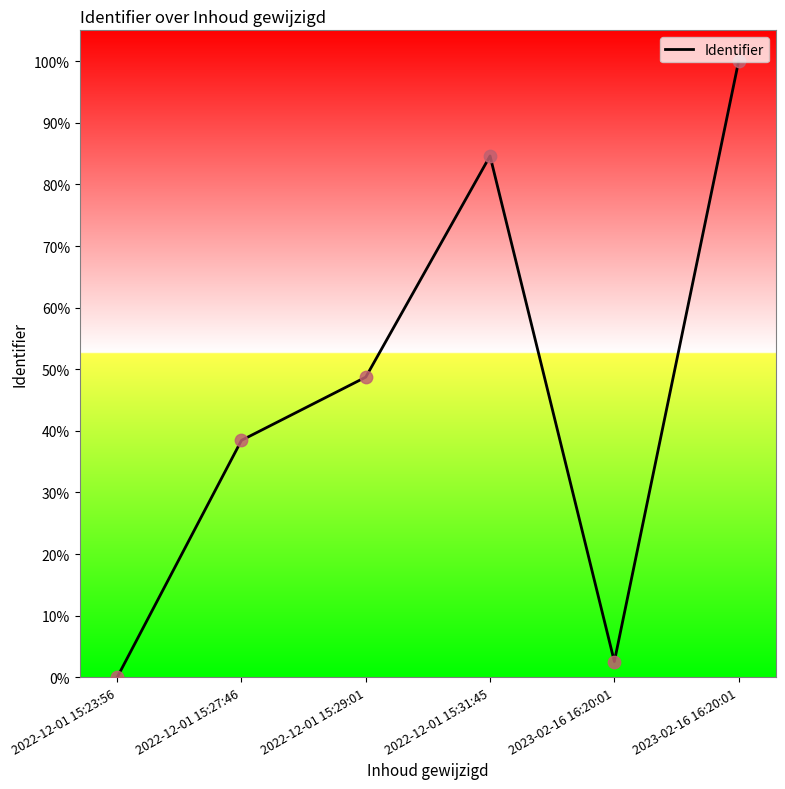

What is the change in value from 2022-12-01 15:29:01 to 2022-12-01 15:31:45?

+35.9